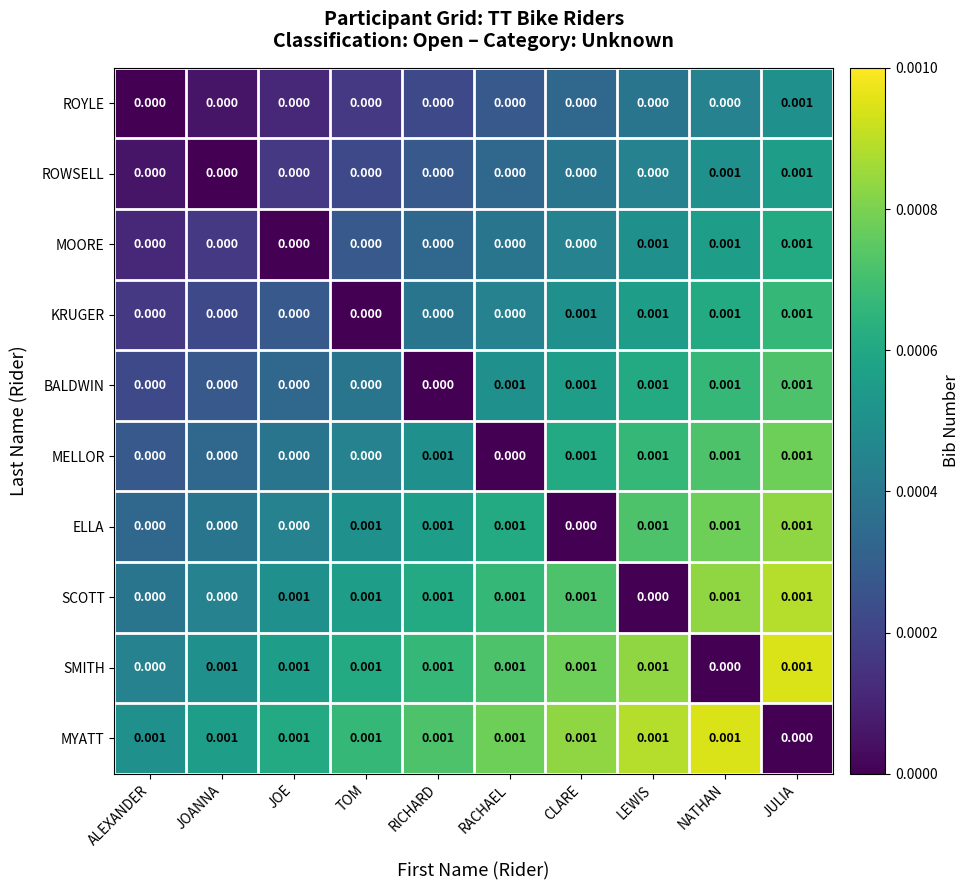

Between TOM and RICHARD, which series saw the biggest shift?

MELLOR